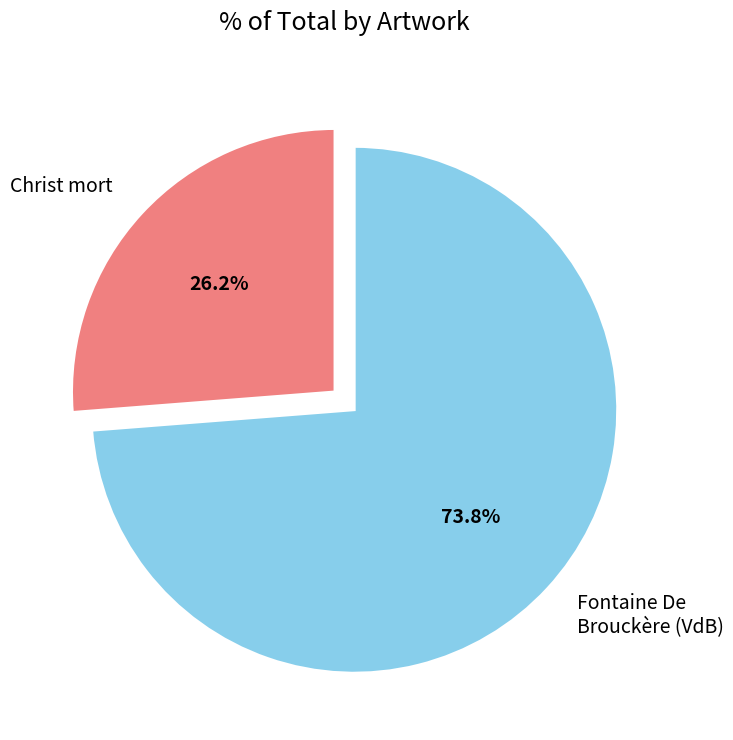

Which category accounts for the majority?

Fontaine De Brouckère (VdB)